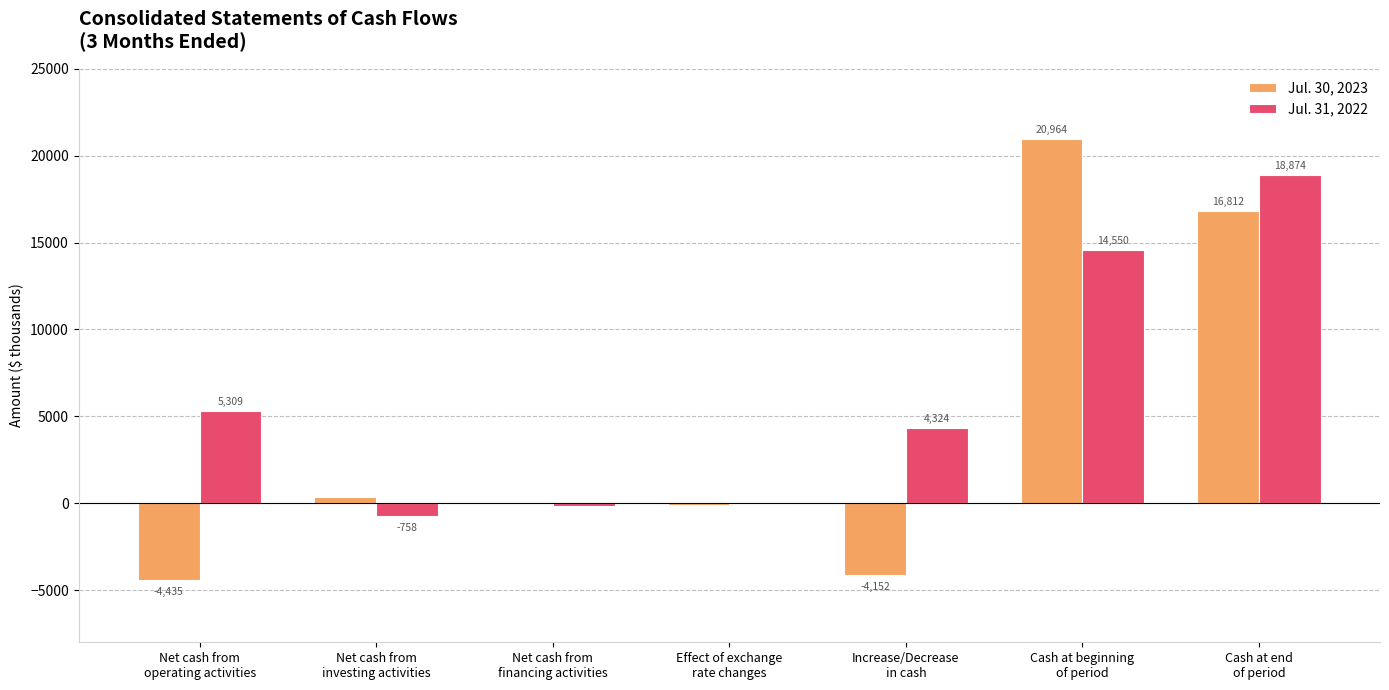

Reading left to right, transcribe all the data shown in this chart.

Jul. 30, 2023: -4435	374	0	-91	-4152	20964	16812
Jul. 31, 2022: 5309	-758	-161	-66	4324	14550	18874